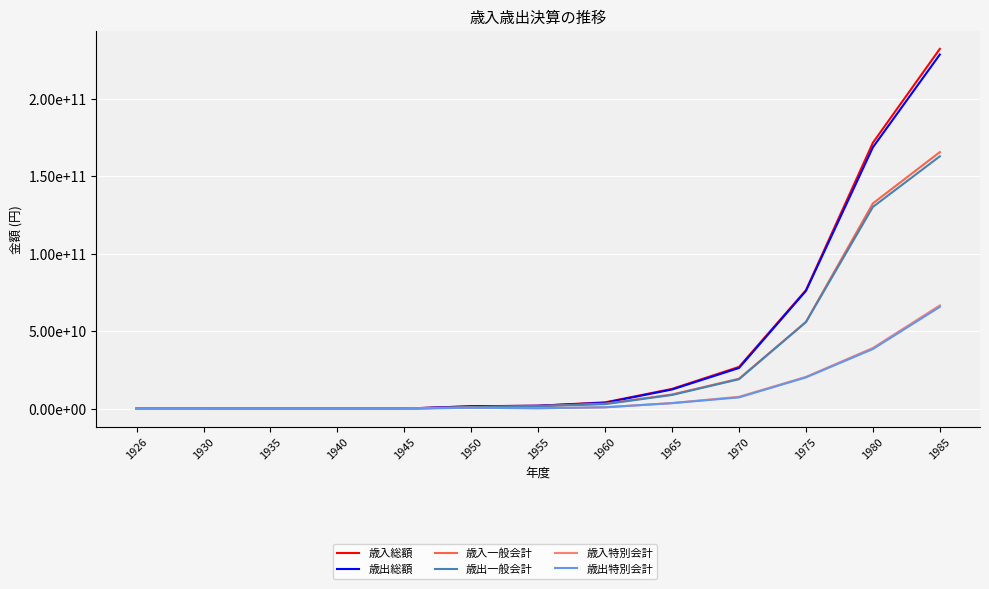

What is the difference between the maximum and second lowest values in the 歳入一般会計 series?

165532737774